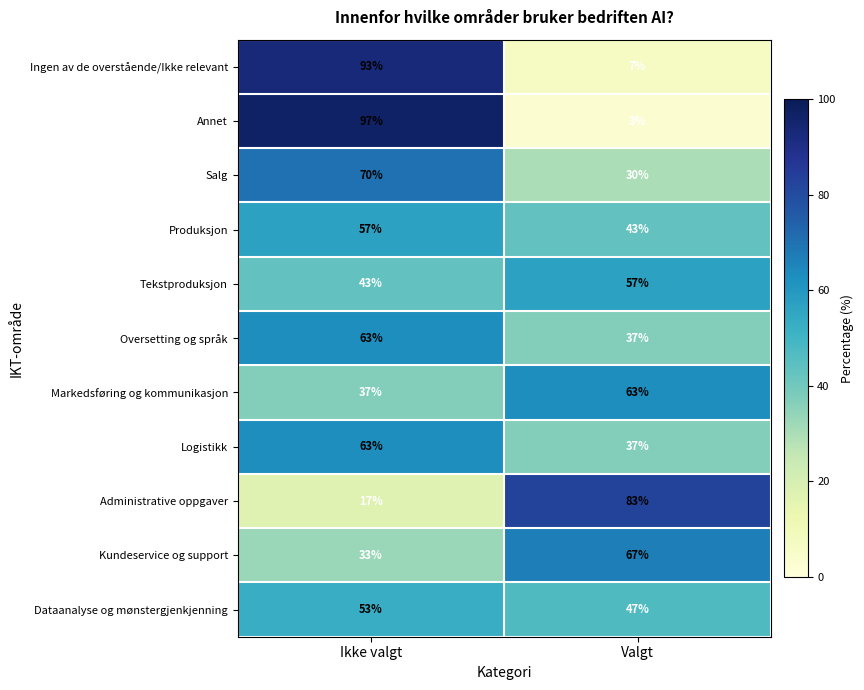

At which category is the sum across all series the highest?

Ikke valgt